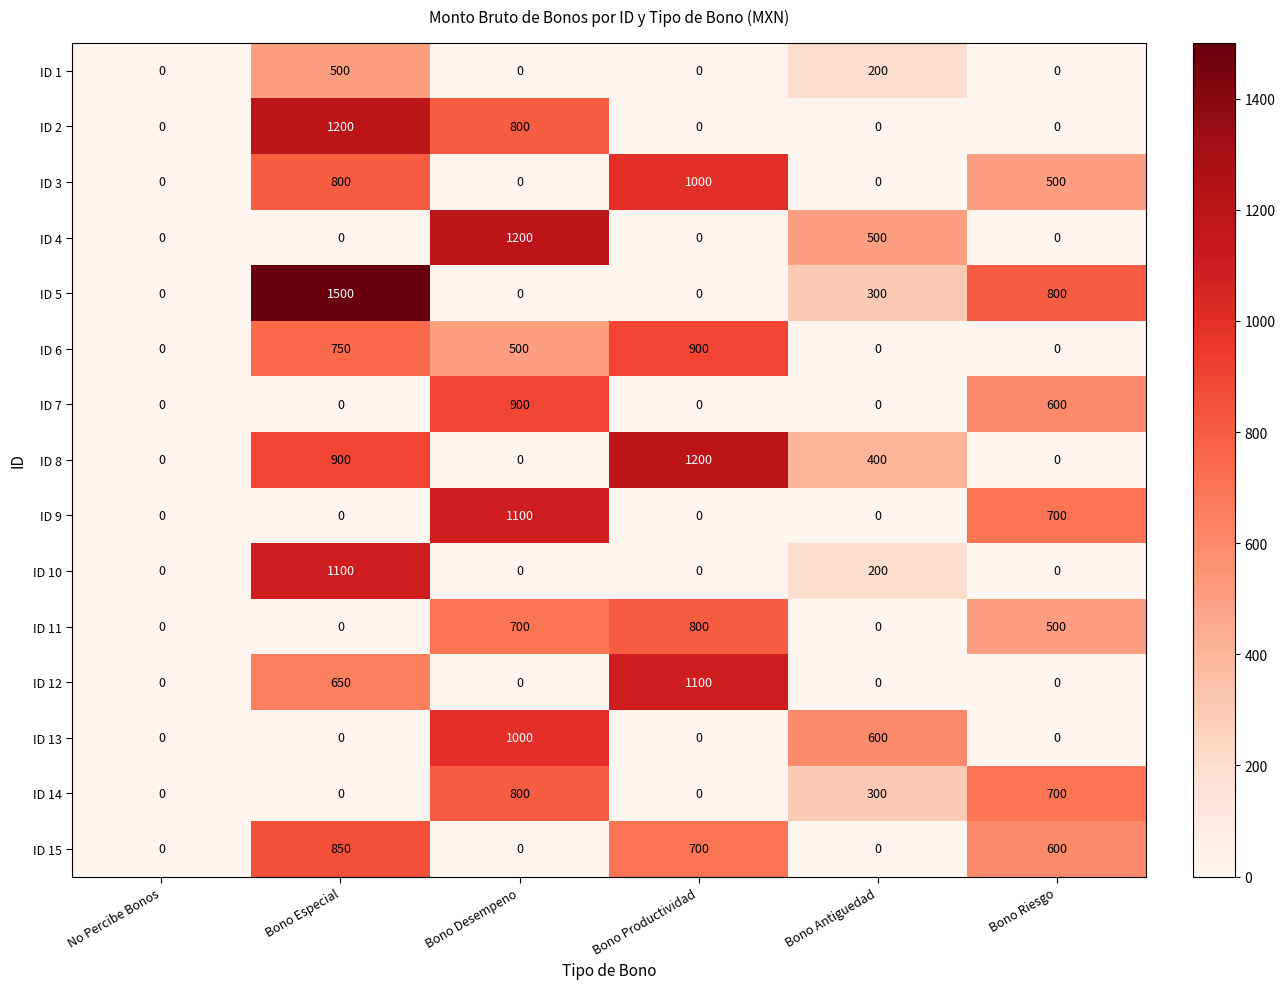

What is the total value across all series at Bono Especial?

8250